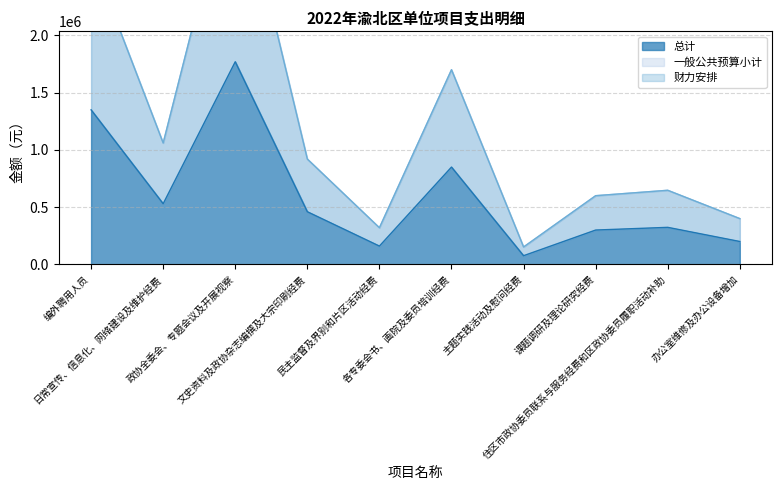

Is the value of 财力安排 at 课题调研及理论研究经费 greater than the value of 总计 at 文史资料及政协杂志编撰及大宗印刷经费?

Yes